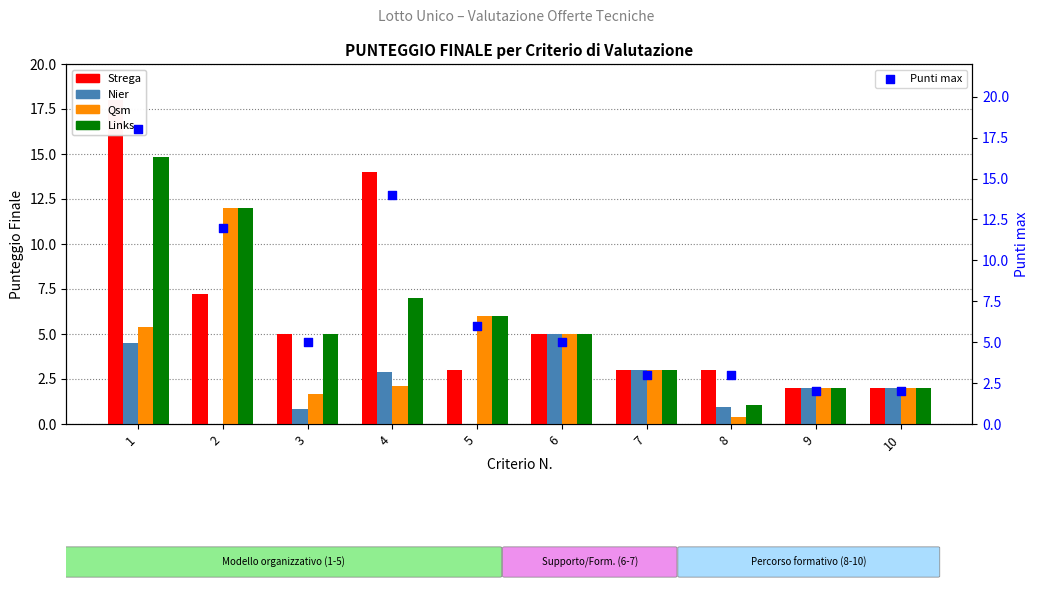

At how many categories does at least one series exceed 2?

8